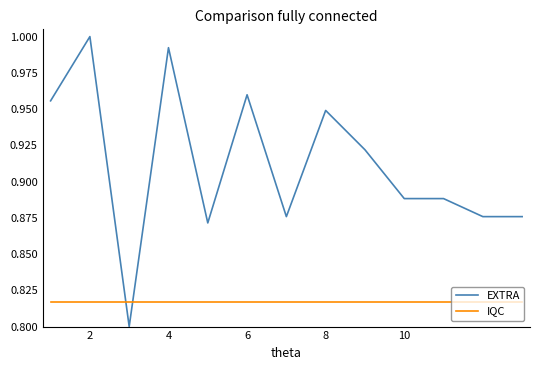

Rank the series by their maximum value, from highest to lowest.

EXTRA, IQC